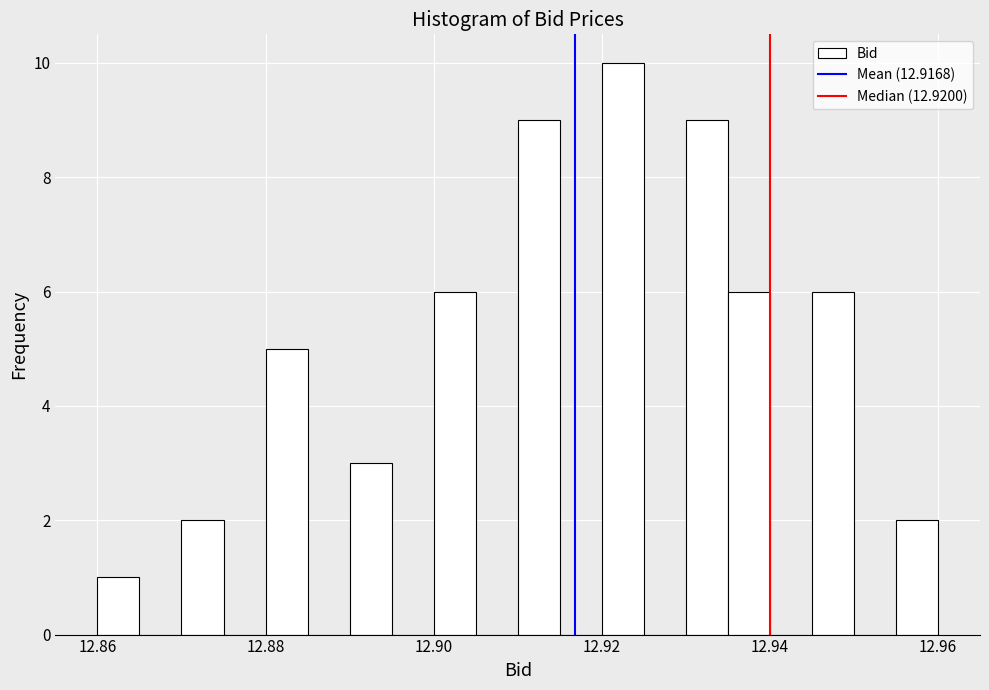

Around what value on the x-axis is the tallest bar? Give the approximate position of its centre, as read against the axis.

12.922